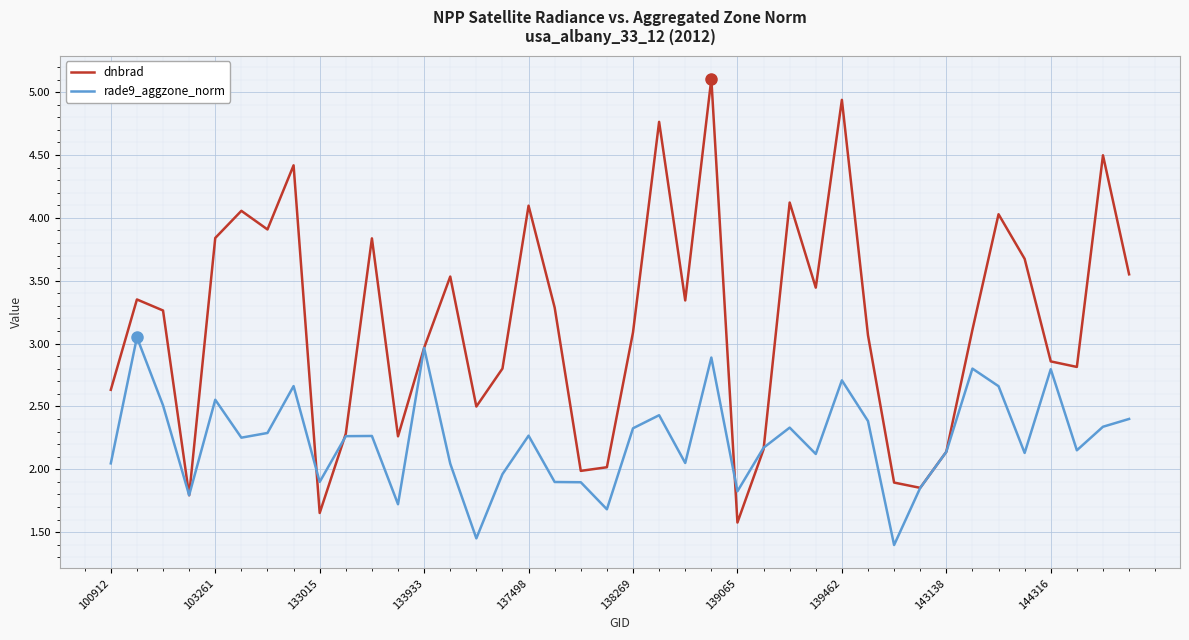

Which series has the largest total across all categories?

dnbrad